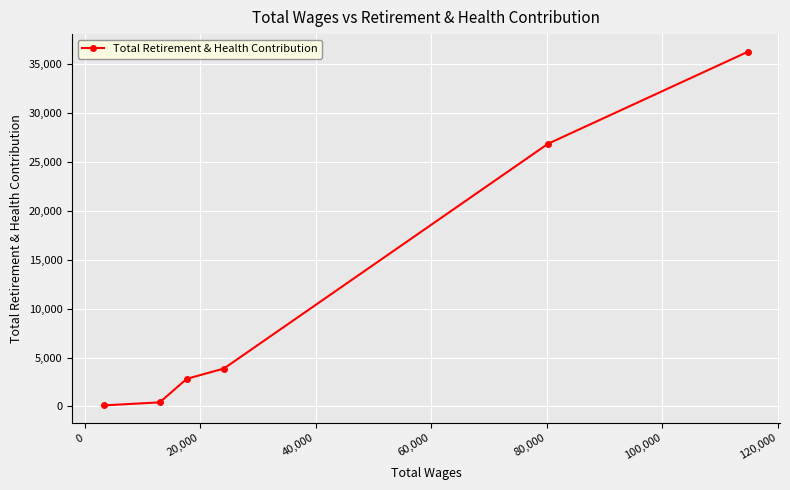

What is the maximum value shown in the chart?

36269